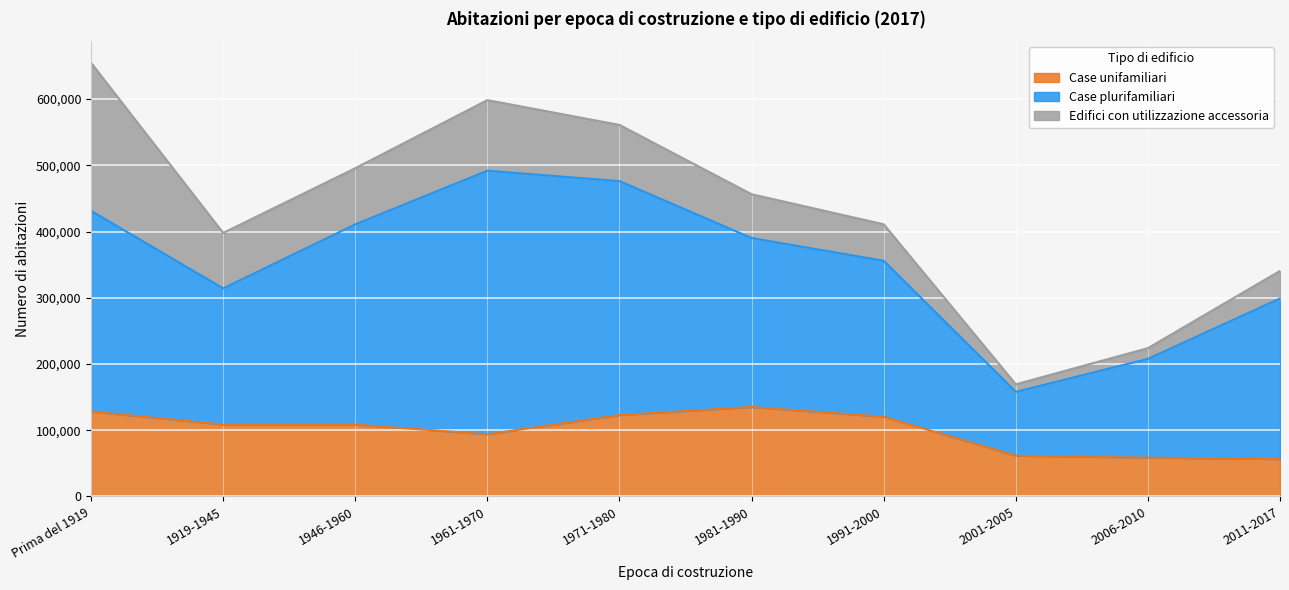

What is the label of the 9th point from the right?

1919-1945